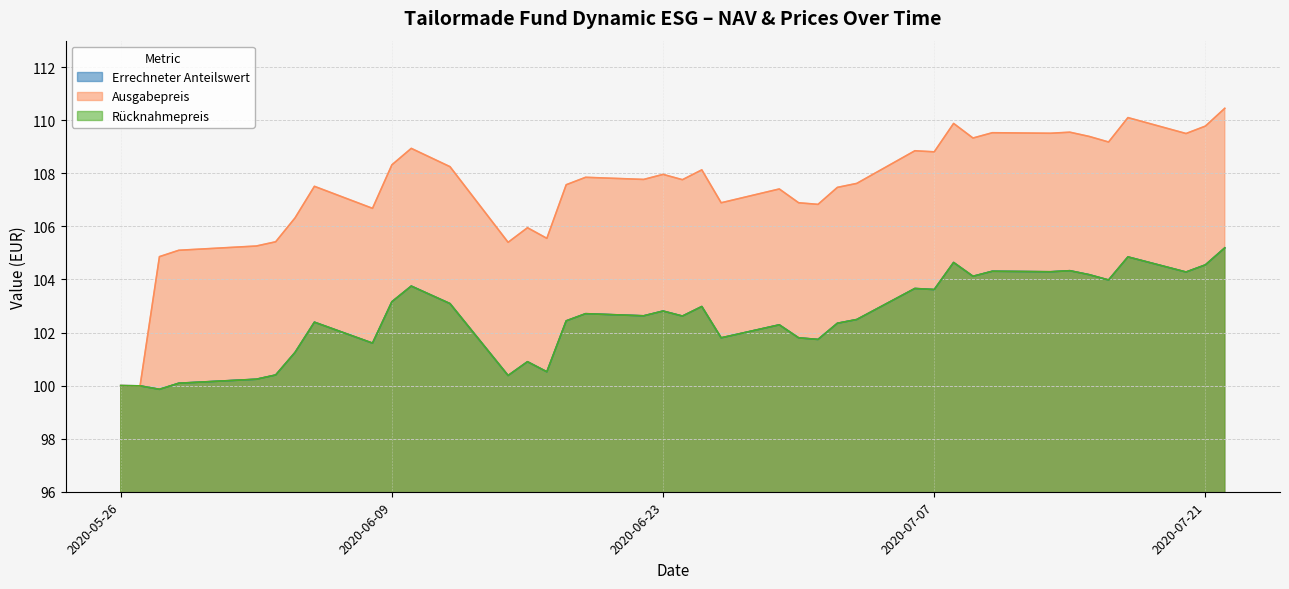

Reading left to right, transcribe all the data shown in this chart.

Errechneter Anteilswert: 2020-05-26=100.0	2020-05-27=100.0	2020-05-28=99.9	2020-05-29=100.1	2020-06-02=100.2	2020-06-03=100.4	2020-06-04=101.2	2020-06-05=102.4	2020-06-08=101.6	2020-06-09=103.2	2020-06-10=103.8	2020-06-12=103.1	2020-06-15=100.4	2020-06-16=100.9	2020-06-17=100.5	2020-06-18=102.4	2020-06-19=102.7	2020-06-22=102.6	2020-06-23=102.8	2020-06-24=102.6	2020-06-25=103.0	2020-06-26=101.8	2020-06-29=102.3	2020-06-30=101.8	2020-07-01=101.7	2020-07-02=102.3	2020-07-03=102.5	2020-07-06=103.7	2020-07-07=103.6	2020-07-08=104.6	2020-07-09=104.1	2020-07-10=104.3	2020-07-13=104.3	2020-07-14=104.3	2020-07-15=104.2	2020-07-16=104.0	2020-07-17=104.8	2020-07-20=104.3	2020-07-21=104.5	2020-07-22=105.2
Ausgabepreis: 2020-05-26=100.0	2020-05-27=100.0	2020-05-28=104.9	2020-05-29=105.1	2020-06-02=105.3	2020-06-03=105.4	2020-06-04=106.3	2020-06-05=107.5	2020-06-08=106.7	2020-06-09=108.3	2020-06-10=108.9	2020-06-12=108.2	2020-06-15=105.4	2020-06-16=106.0	2020-06-17=105.5	2020-06-18=107.6	2020-06-19=107.8	2020-06-22=107.8	2020-06-23=108.0	2020-06-24=107.8	2020-06-25=108.1	2020-06-26=106.9	2020-06-29=107.4	2020-06-30=106.9	2020-07-01=106.8	2020-07-02=107.5	2020-07-03=107.6	2020-07-06=108.8	2020-07-07=108.8	2020-07-08=109.9	2020-07-09=109.3	2020-07-10=109.5	2020-07-13=109.5	2020-07-14=109.5	2020-07-15=109.4	2020-07-16=109.2	2020-07-17=110.1	2020-07-20=109.5	2020-07-21=109.8	2020-07-22=110.5
Rücknahmepreis: 2020-05-26=100.0	2020-05-27=100.0	2020-05-28=99.9	2020-05-29=100.1	2020-06-02=100.2	2020-06-03=100.4	2020-06-04=101.2	2020-06-05=102.4	2020-06-08=101.6	2020-06-09=103.2	2020-06-10=103.8	2020-06-12=103.1	2020-06-15=100.4	2020-06-16=100.9	2020-06-17=100.5	2020-06-18=102.4	2020-06-19=102.7	2020-06-22=102.6	2020-06-23=102.8	2020-06-24=102.6	2020-06-25=103.0	2020-06-26=101.8	2020-06-29=102.3	2020-06-30=101.8	2020-07-01=101.7	2020-07-02=102.3	2020-07-03=102.5	2020-07-06=103.7	2020-07-07=103.6	2020-07-08=104.6	2020-07-09=104.1	2020-07-10=104.3	2020-07-13=104.3	2020-07-14=104.3	2020-07-15=104.2	2020-07-16=104.0	2020-07-17=104.8	2020-07-20=104.3	2020-07-21=104.5	2020-07-22=105.2